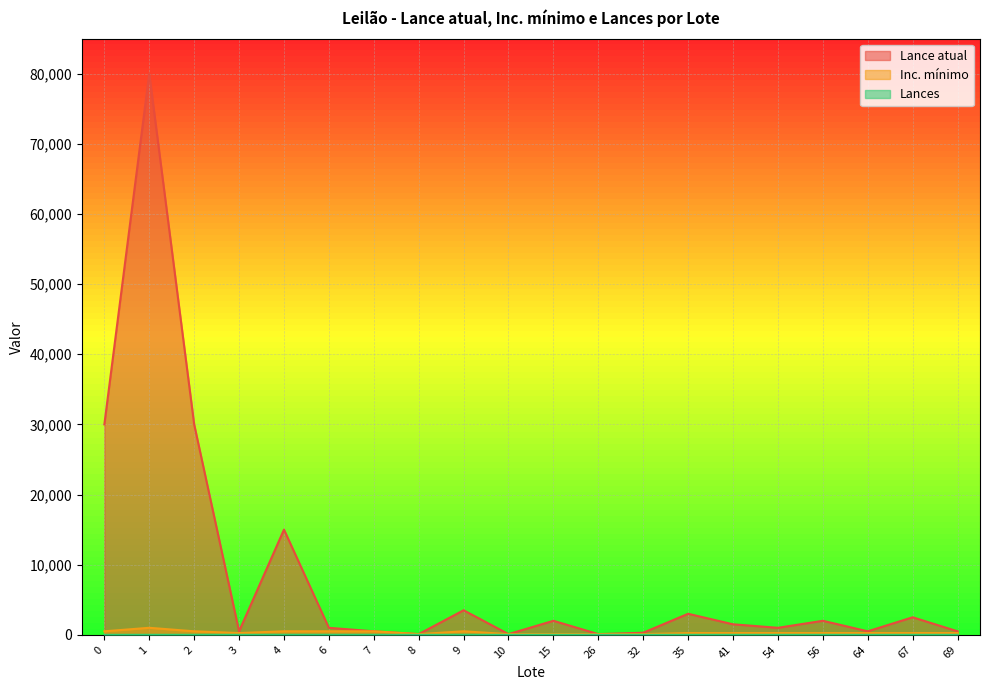

At which category does Lance atual reach its first local peak?

1